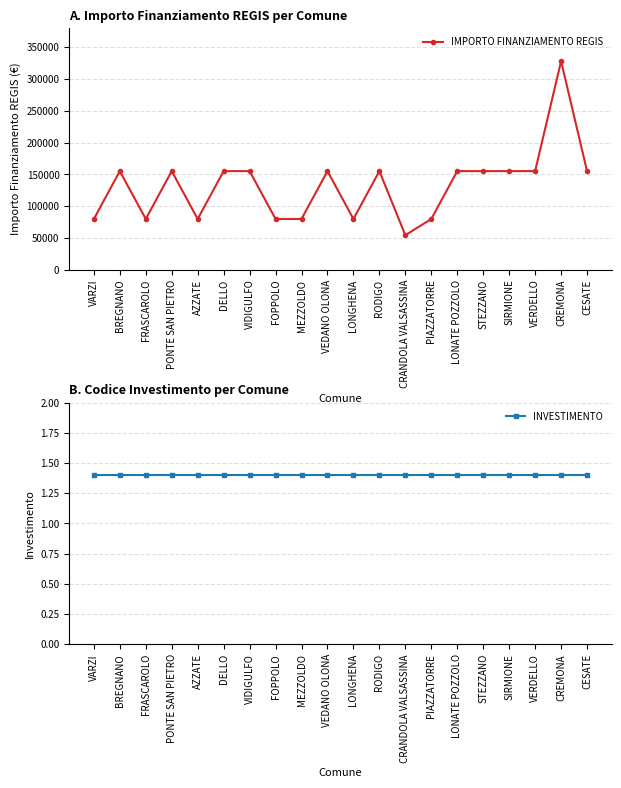

Which series has the largest total across all categories?

IMPORTO FINANZIAMENTO REGIS